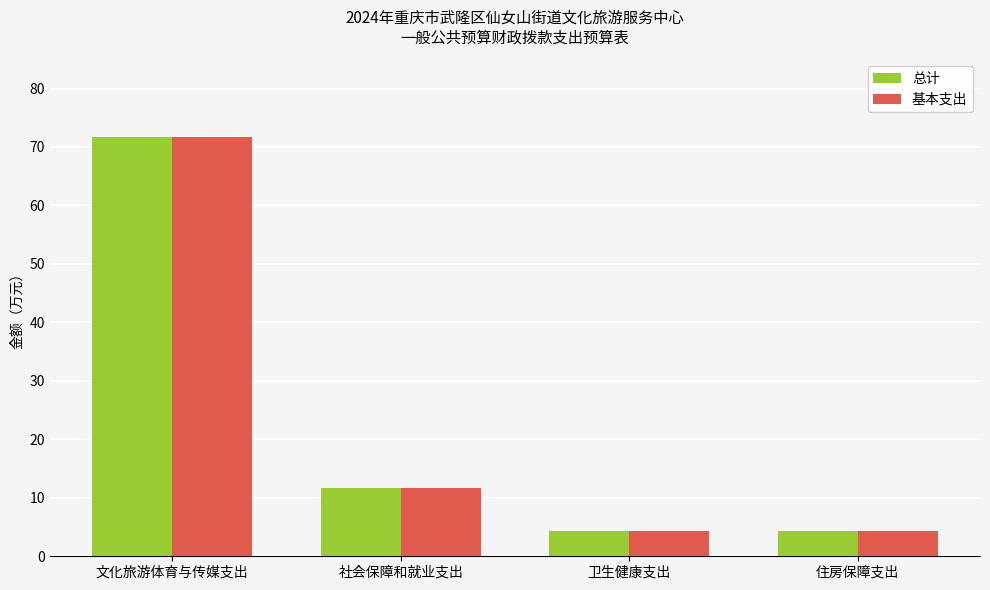

True or false: 基本支出 has a value of 71.8 at 文化旅游体育与传媒支出.

True